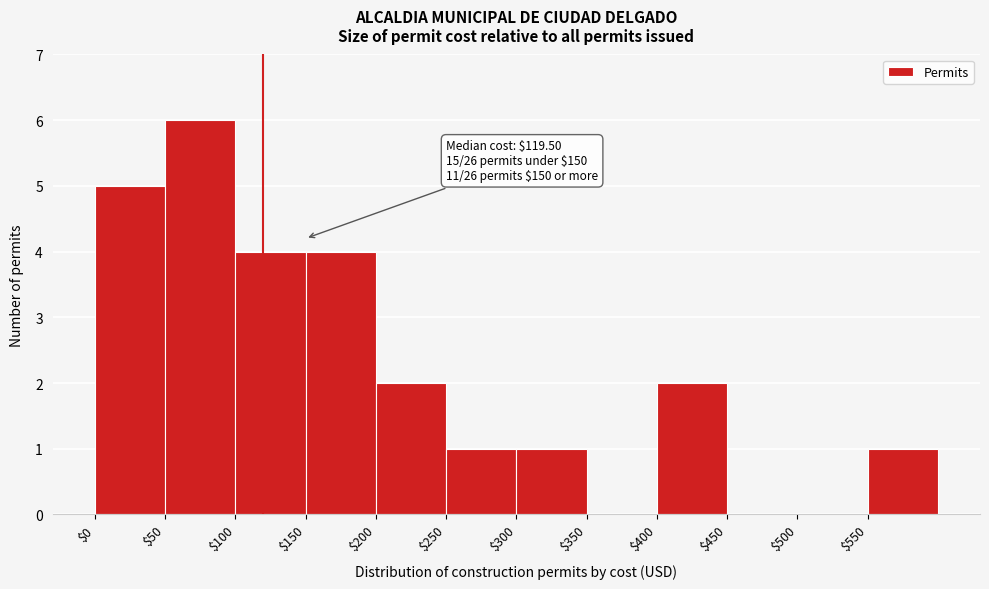

Over which range of the x-axis is the bar tallest?

50 to 100